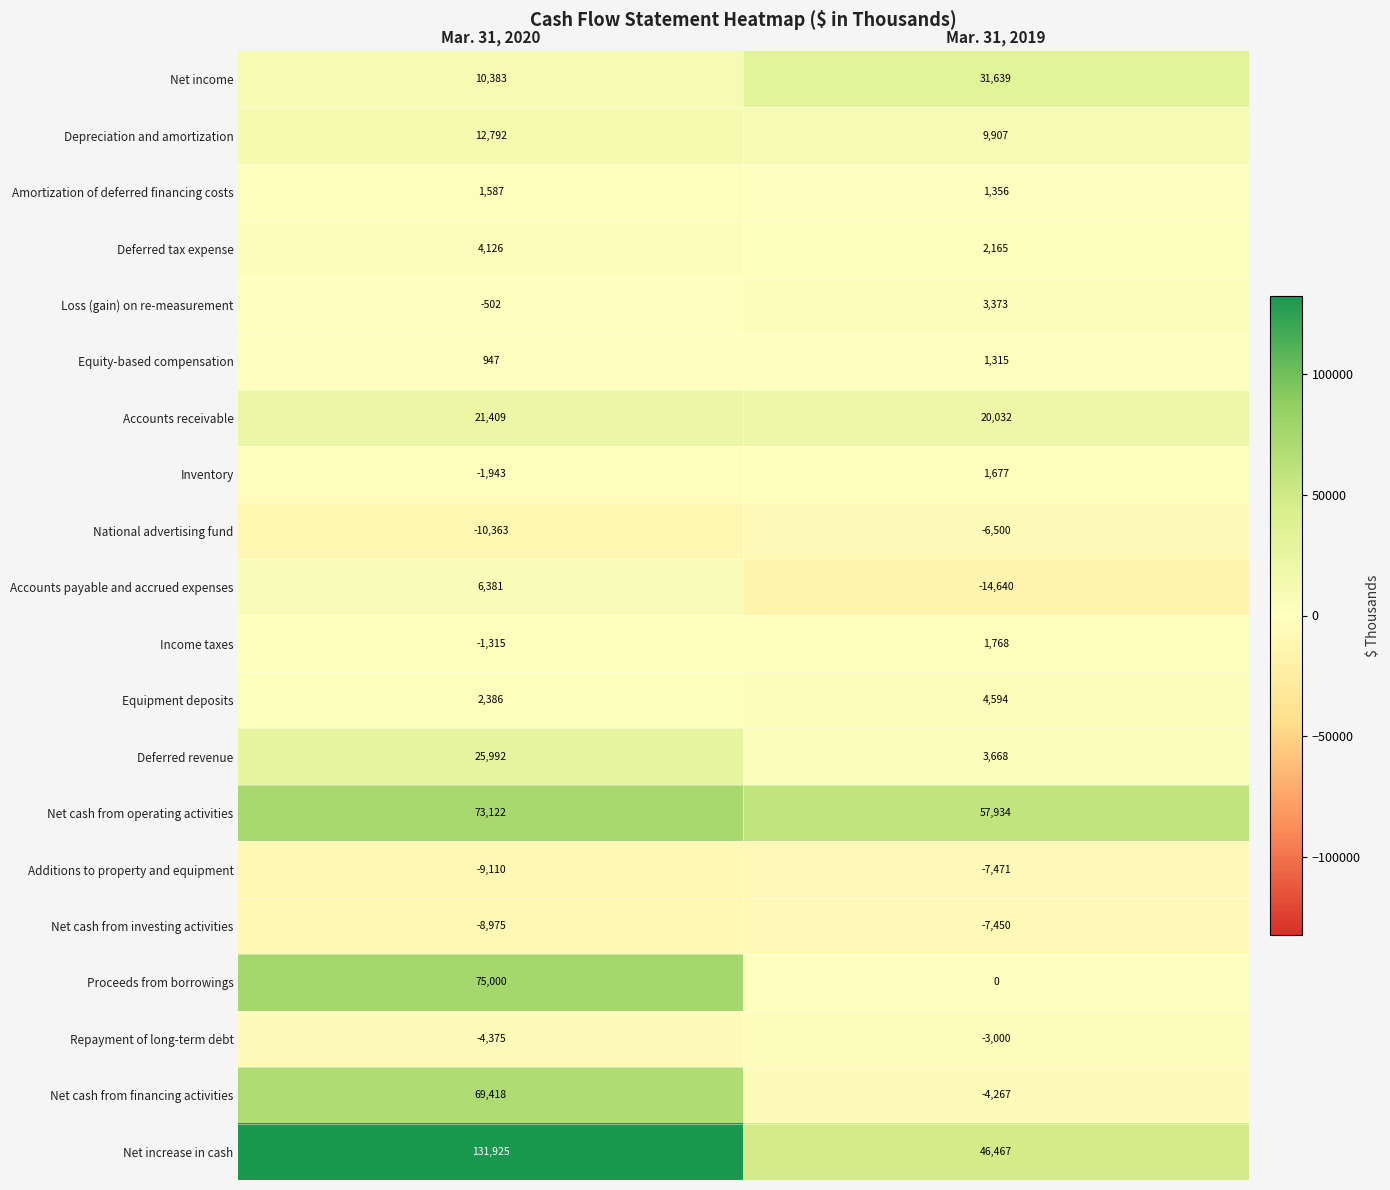

Which series has the largest range (max minus min)?

Net increase in cash